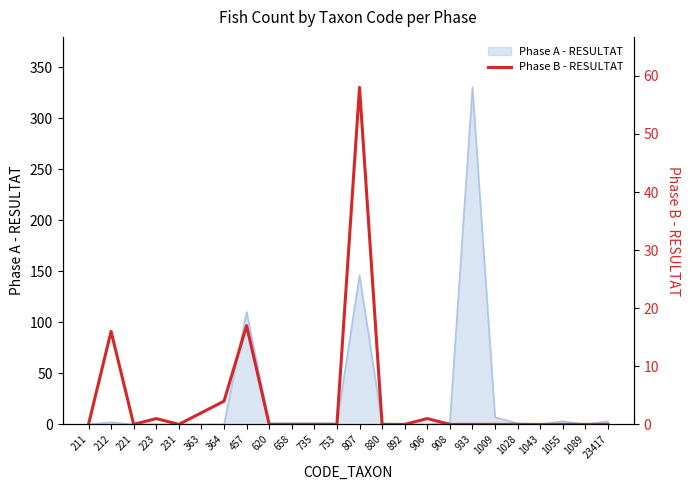

Reading left to right, what are all the values shown in this chart?

211=0	212=16	221=0	223=1	231=0	363=2	364=4	457=17	620=0	658=0	735=0	753=0	807=58	880=0	892=0	906=1	908=0	933=0	1009=0	1028=0	1043=0	1055=0	1089=0	23417=0